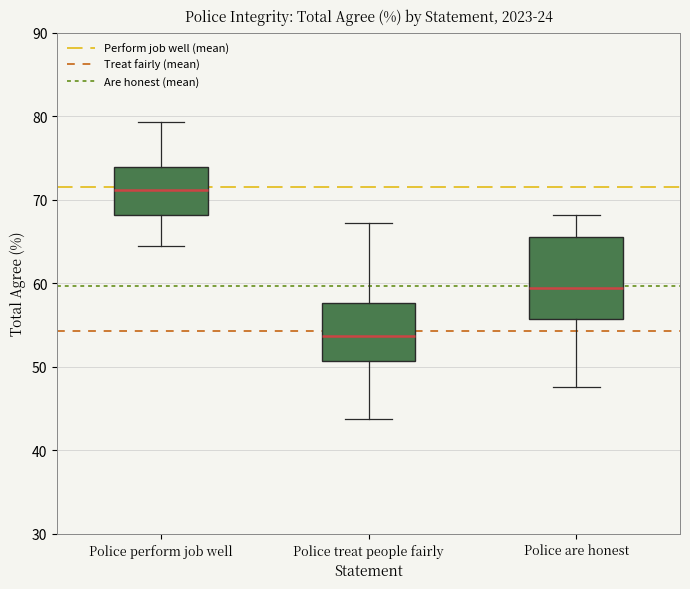

Where does the lower whisker of the box for Police perform job well end on the y-axis? The values are not printed on the chart, so give them approximately, as read against the axis.

65